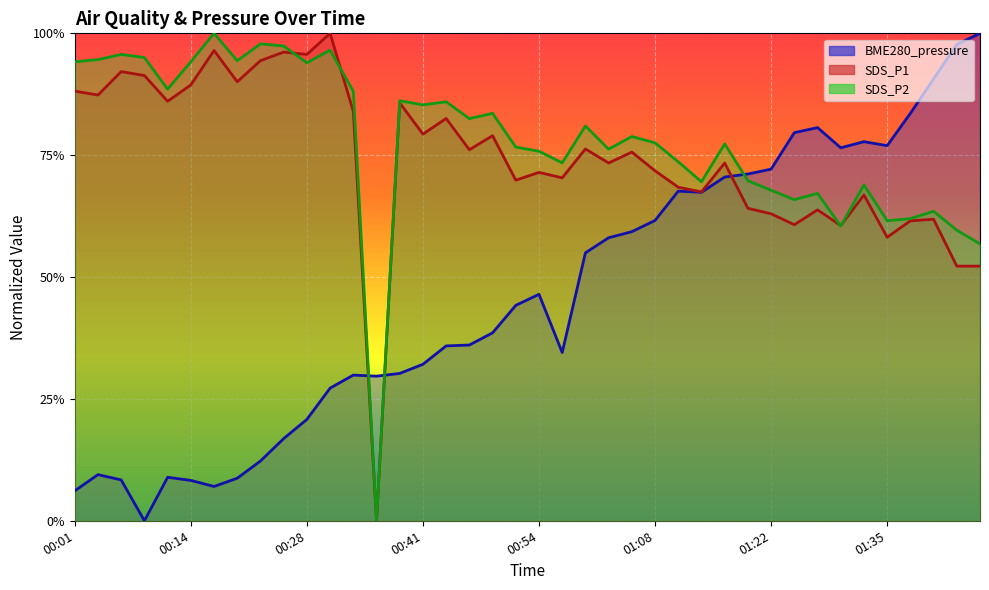

At which category is the sum across all series the highest?

00:31